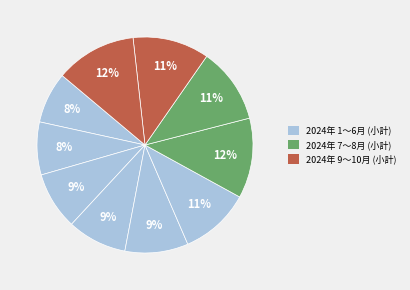

Count the number of slices in the pie.

10